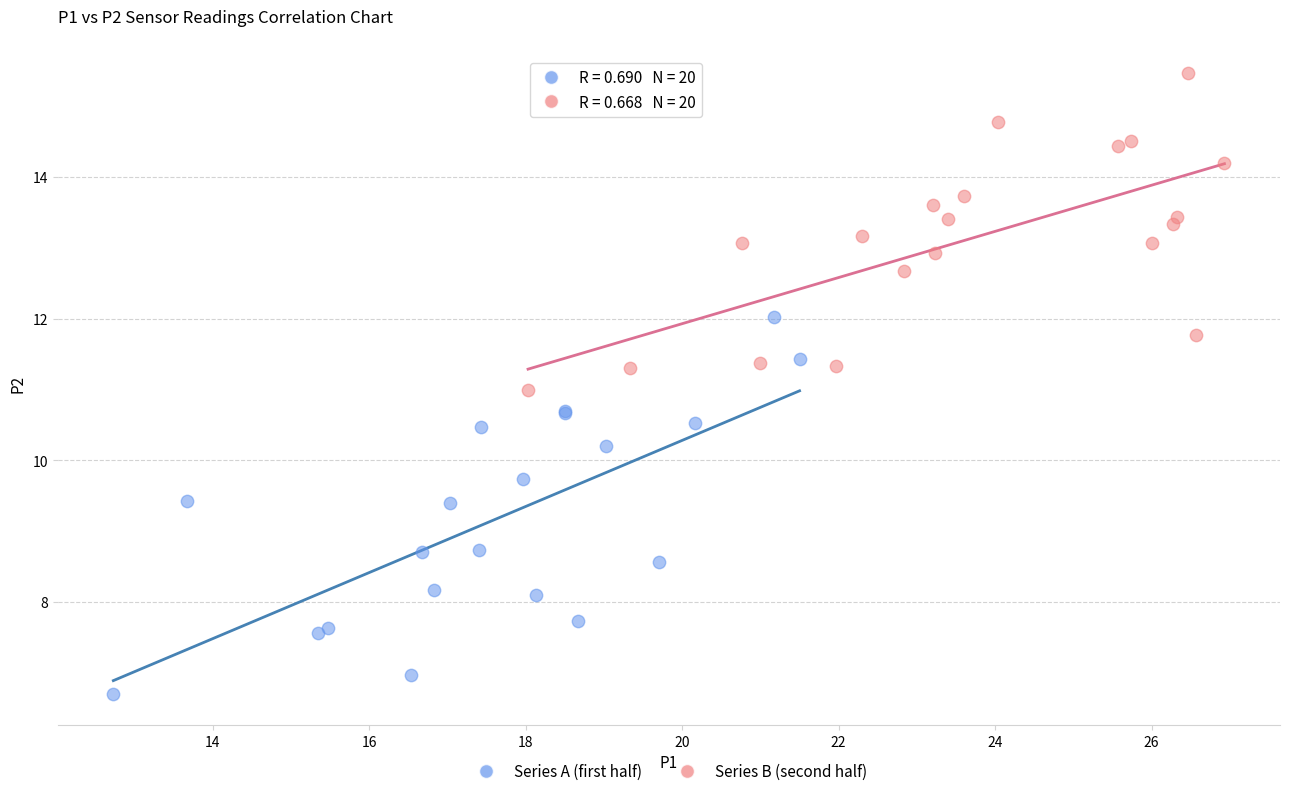

Which series has the widest spread of Y values?

Series A (first half)